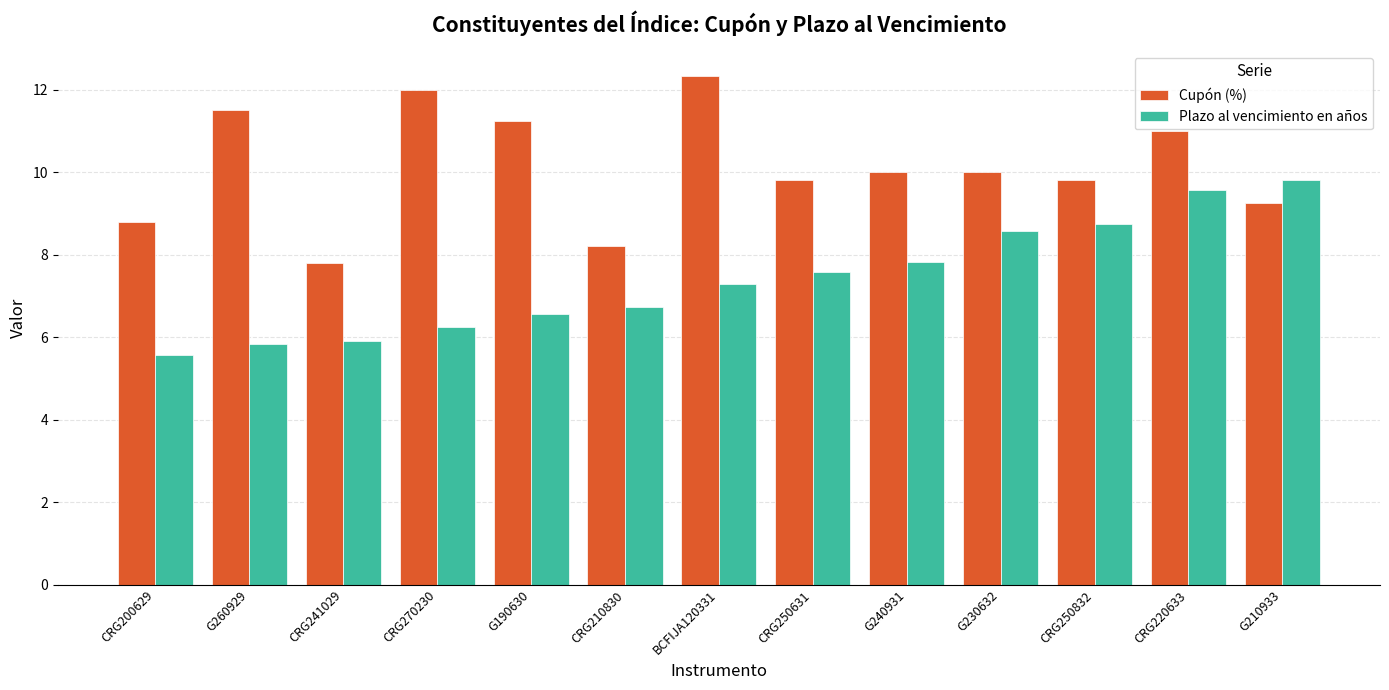

Rank the series by their average value, from lowest to highest.

Plazo al vencimiento en años, Cupón (%)